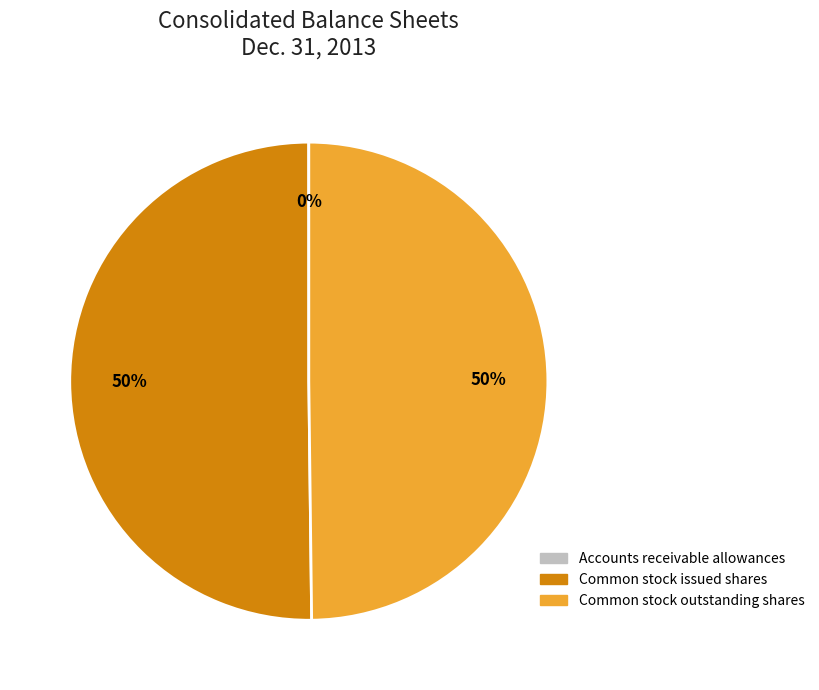

To the nearest percent, what portion does Common stock issued shares represent?

50%